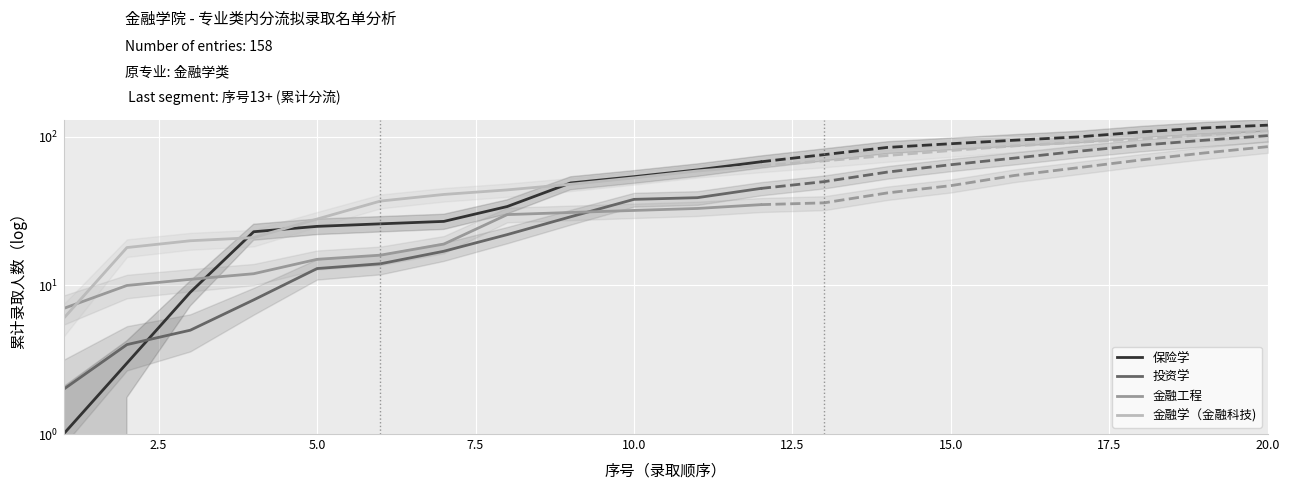

What are all the series names shown in the legend?

保险学, 投资学, 金融工程, 金融学（金融科技)